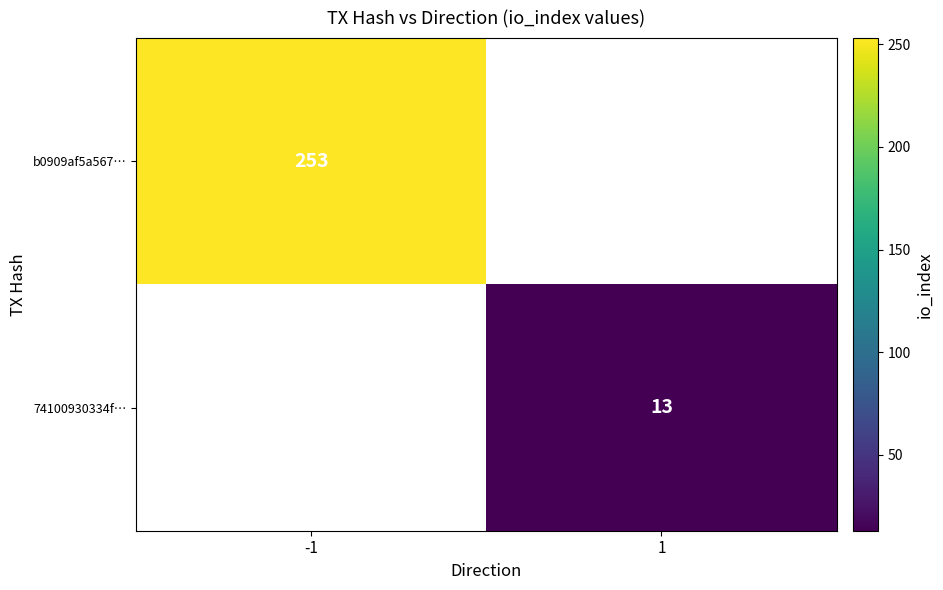

True or false: b0909af5a567… has a value of 80 at -1.

False